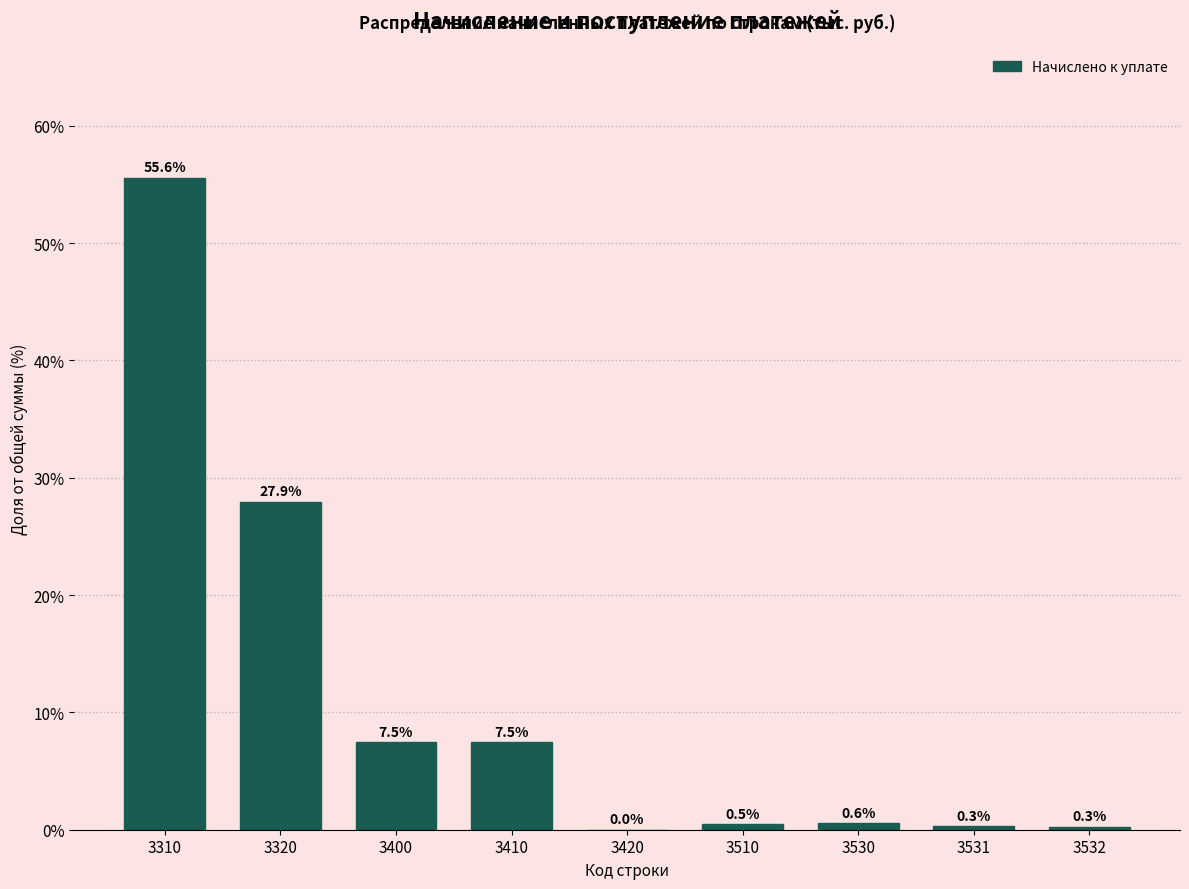

The chart shows a value of 90.8 at 3310. True or false?

False